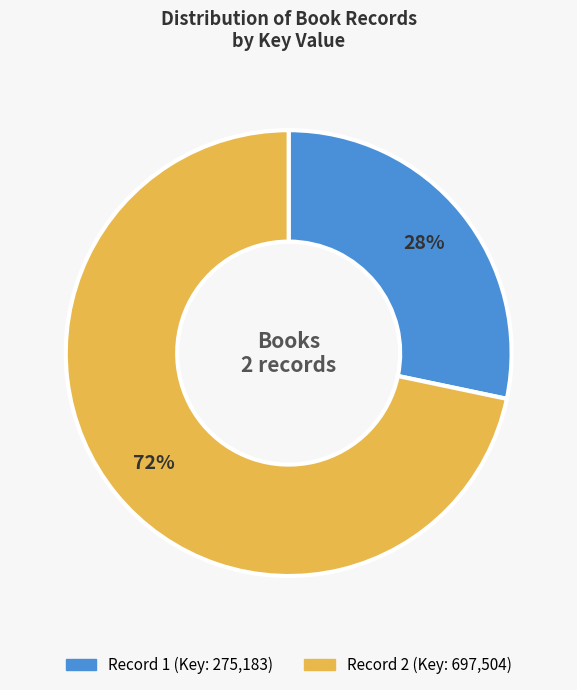

To the nearest percent, what is the average slice percentage?

50%